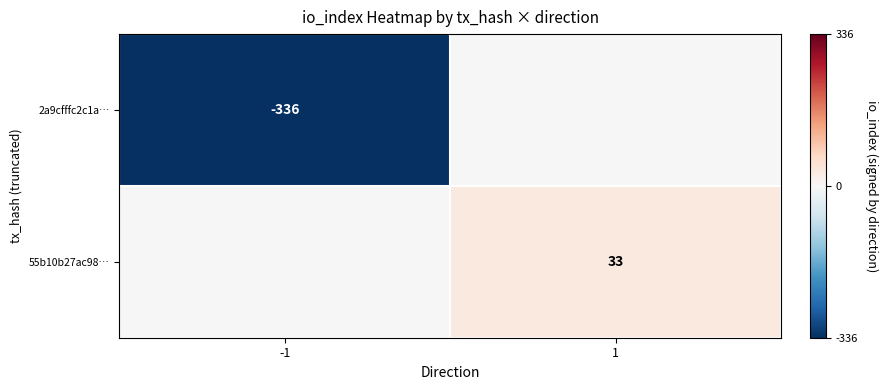

True or false: 2a9cfffc2c1a… has a value of -336 at -1.

True